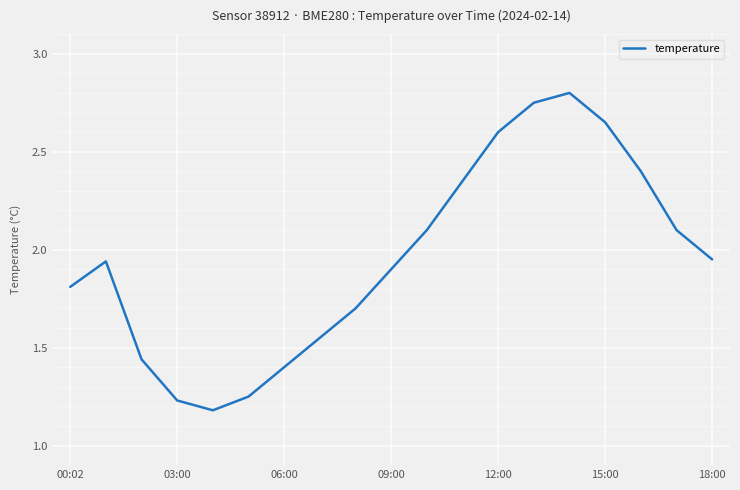

How many lines are shown in the chart?

1